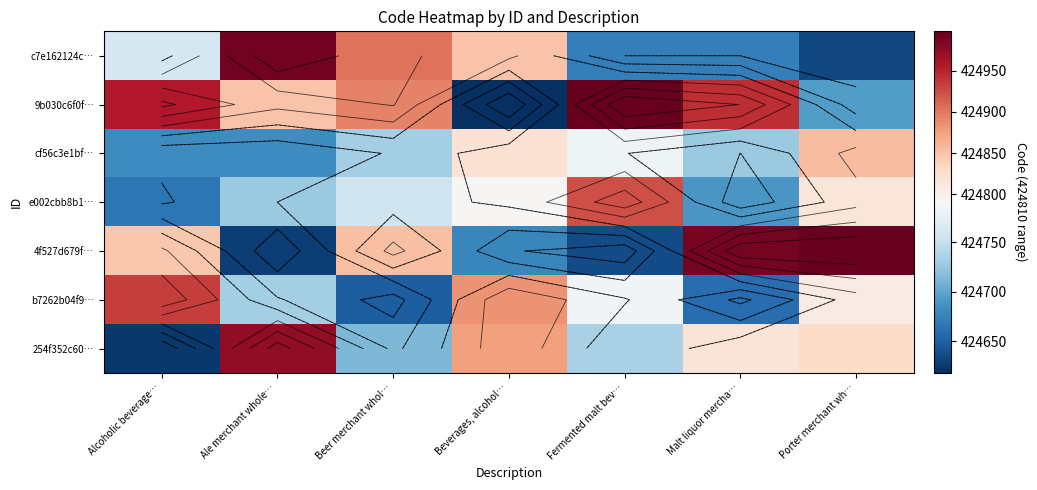

Which has a higher value, Malt liquor mercha… or Porter merchant wh…?

Malt liquor mercha…